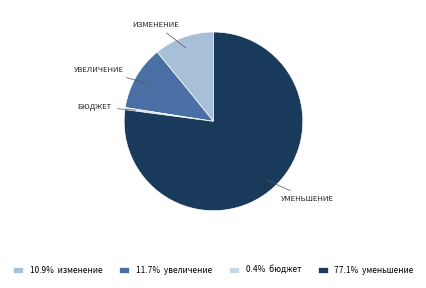

Combined, do 0.4% бюджет and 10.9% изменение account for over 50%?

No